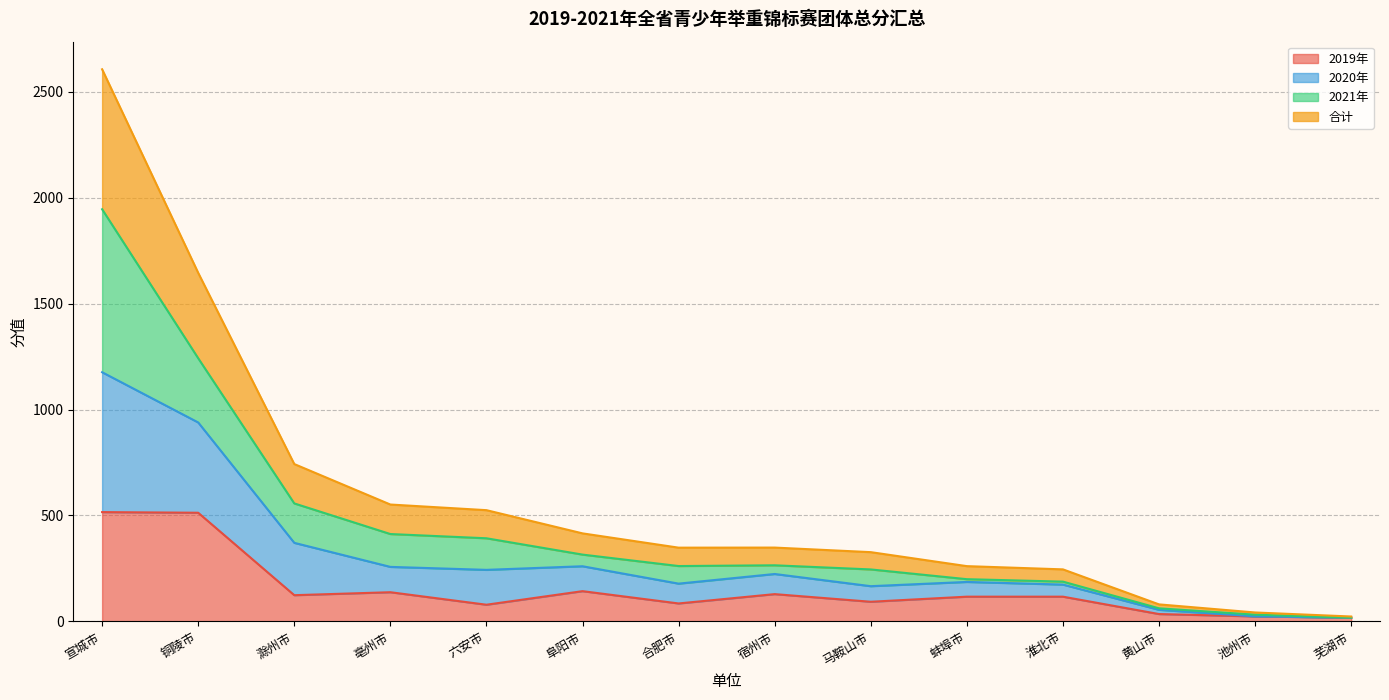

The value of 2019年 at 合肥市 is 85.0. True or false?

True